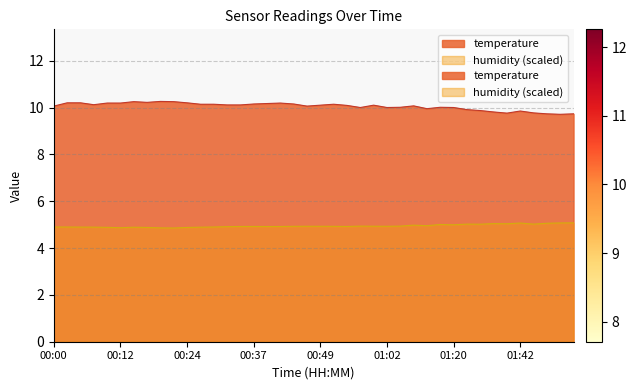

Reading right to left, extract all data points from this chart.

temperature: 01:52=9.7	01:50=9.7	01:47=9.7	01:45=9.8	01:42=9.8	01:36=9.8	01:34=9.8	01:31=9.9	01:28=9.9	01:20=10.0	01:12=10.0	01:09=9.9	01:07=10.1	01:04=10.0	01:02=10.0	00:59=10.1	00:57=10.0	00:54=10.1	00:52=10.1	00:49=10.1	00:47=10.1	00:44=10.2	00:42=10.2	00:39=10.2	00:37=10.2	00:34=10.1	00:32=10.1	00:29=10.1	00:27=10.1	00:24=10.2	00:22=10.2	00:19=10.3	00:17=10.2	00:15=10.2	00:12=10.2	00:10=10.2	00:07=10.1	00:05=10.2	00:02=10.2	00:00=10.1
humidity: 01:52=5.1	01:50=5.1	01:47=5.1	01:45=5.0	01:42=5.1	01:36=5.0	01:34=5.0	01:31=5.0	01:28=5.0	01:20=5.0	01:12=5.0	01:09=5.0	01:07=5.0	01:04=4.9	01:02=4.9	00:59=4.9	00:57=4.9	00:54=4.9	00:52=4.9	00:49=4.9	00:47=4.9	00:44=4.9	00:42=4.9	00:39=4.9	00:37=4.9	00:34=4.9	00:32=4.9	00:29=4.9	00:27=4.9	00:24=4.9	00:22=4.9	00:19=4.9	00:17=4.9	00:15=4.9	00:12=4.9	00:10=4.9	00:07=4.9	00:05=4.9	00:02=4.9	00:00=4.9